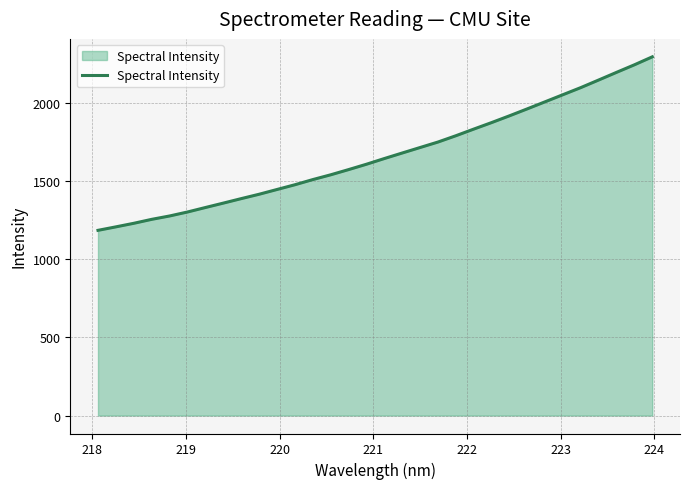

What is the smallest value displayed?

1184.1